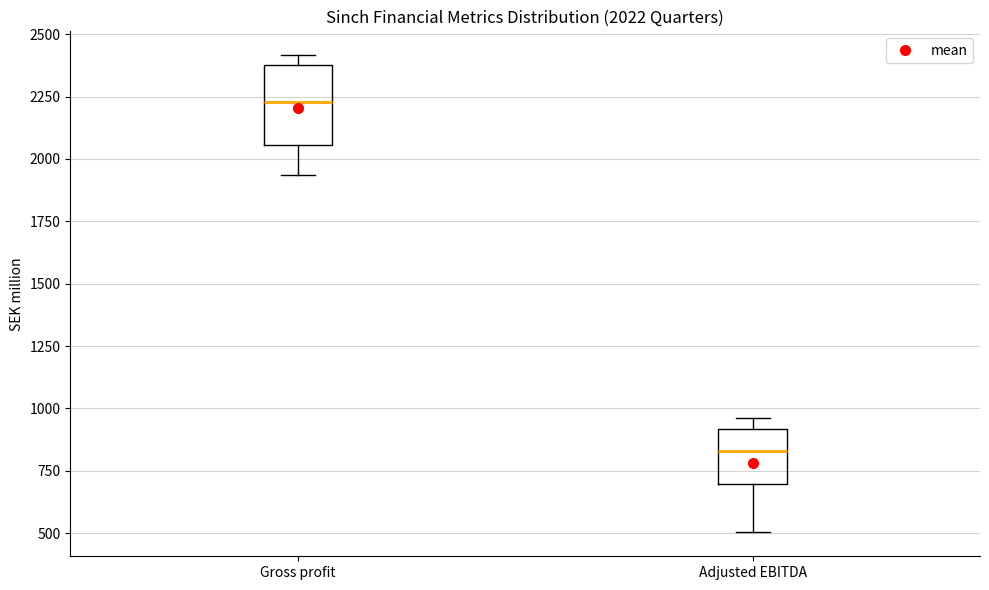

Comparing the boxes themselves (not the whiskers), which one is the tallest?

Gross profit